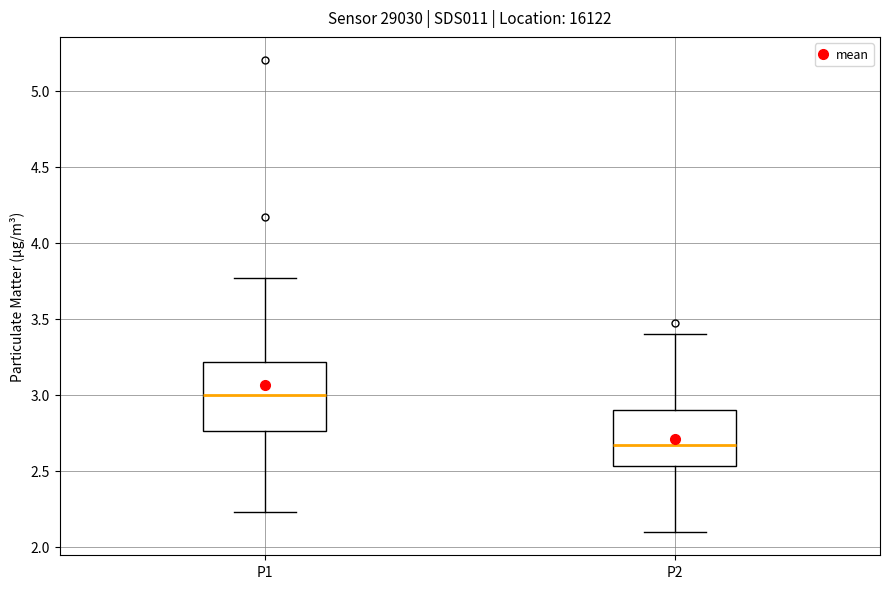

Where does the lower whisker of the box for P1 end on the y-axis? The values are not printed on the chart, so give them approximately, as read against the axis.

2.25